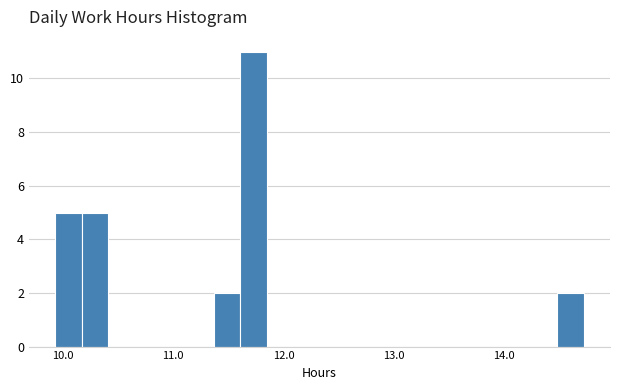

Around what value on the x-axis is the tallest bar? Give the approximate position of its centre, as read against the axis.

11.7